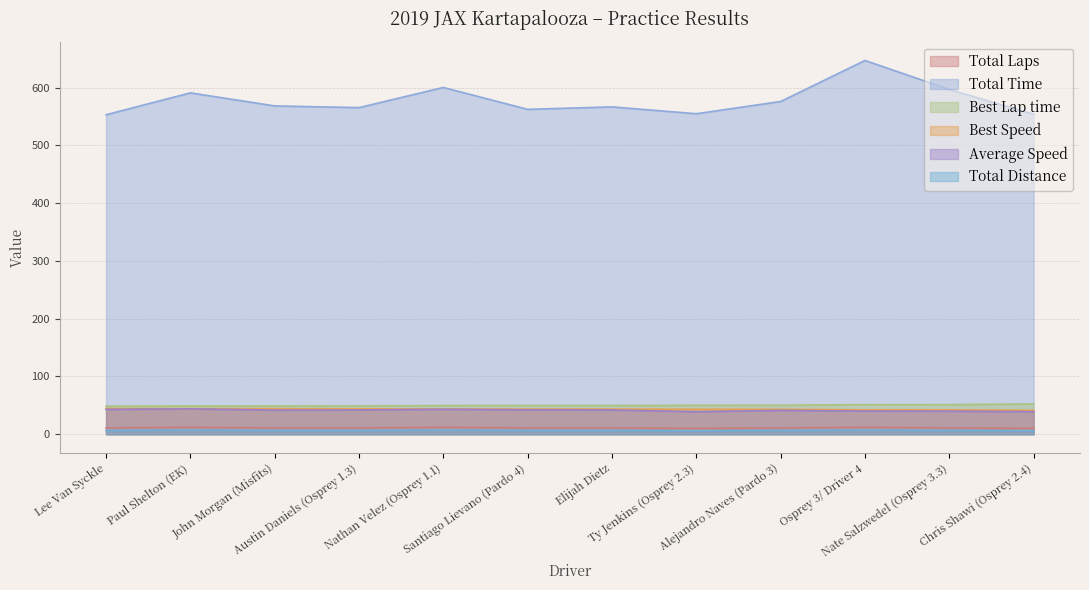

The value of Best Lap time at Nathan Velez (Osprey 1.1) is 49.6. True or false?

True